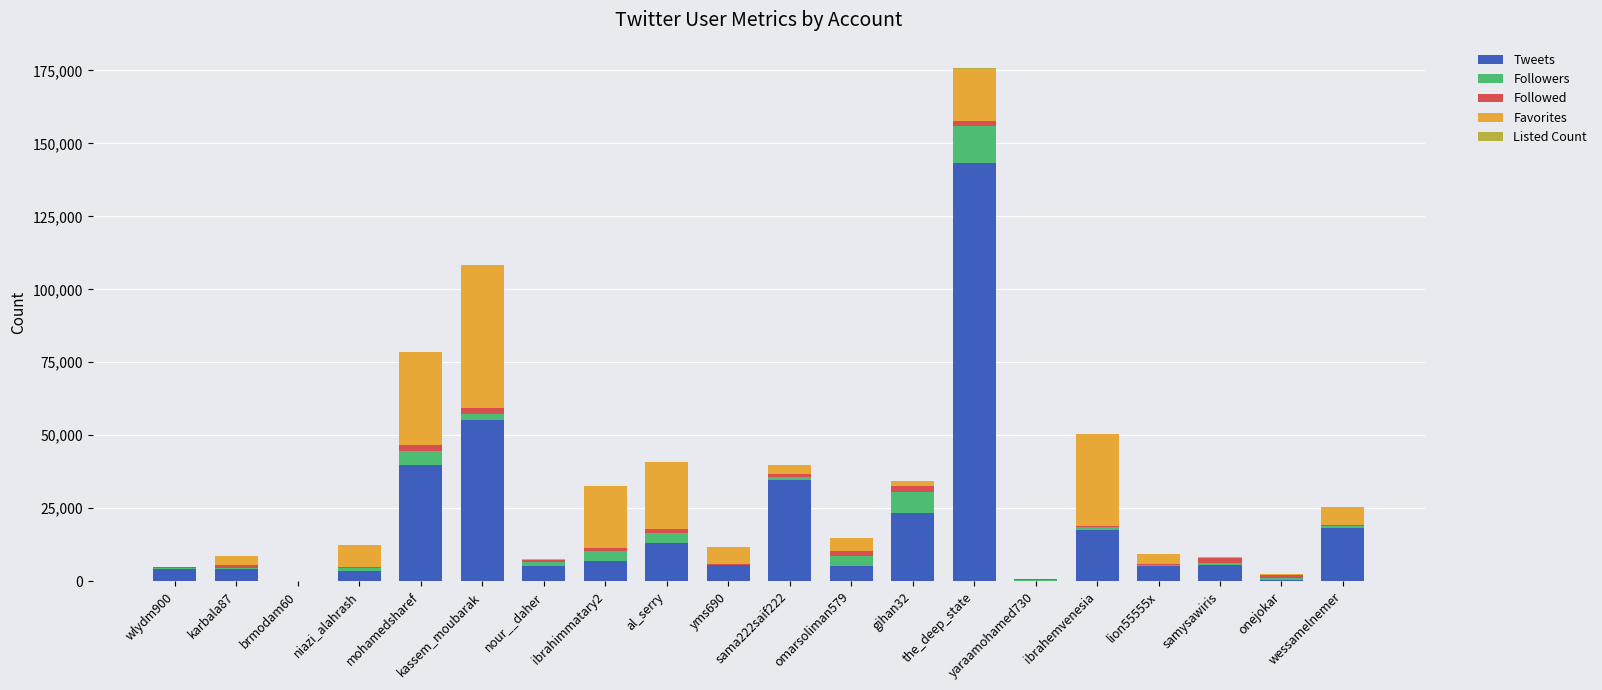

What position from the left is karbala87?

2